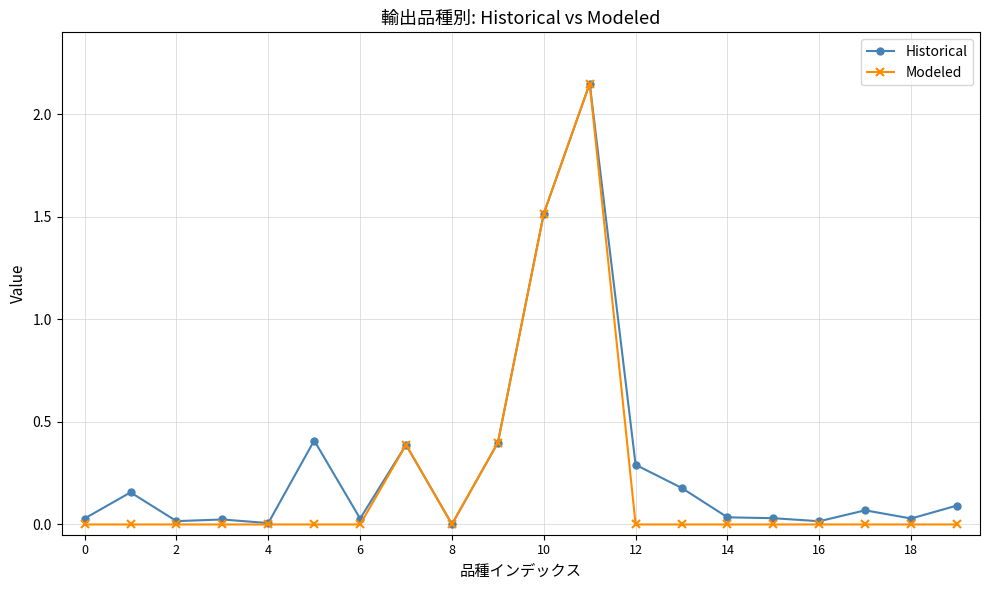

How many lines are shown in the chart?

2